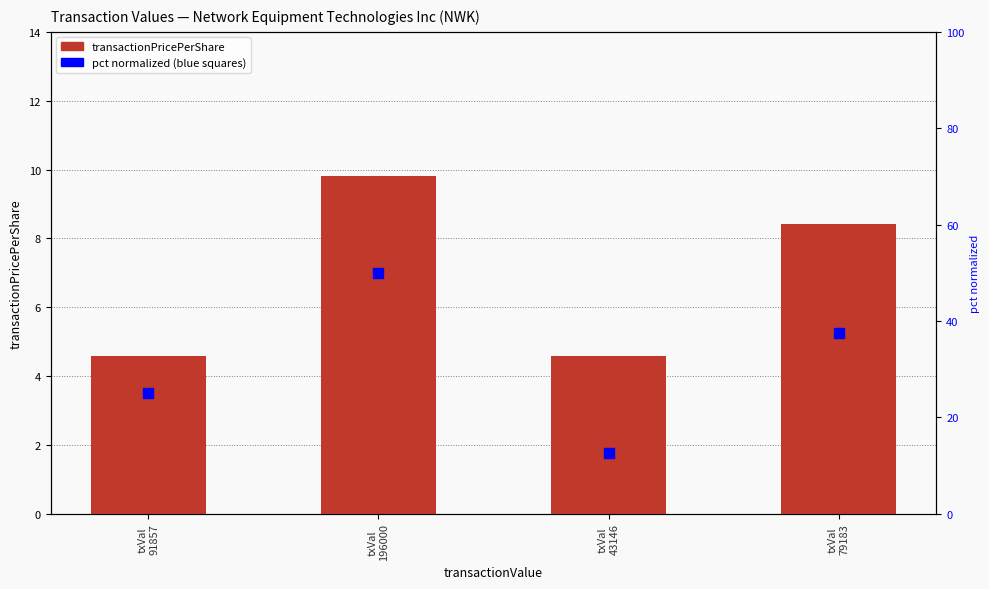

Which series has the widest spread of Y values?

pct normalized